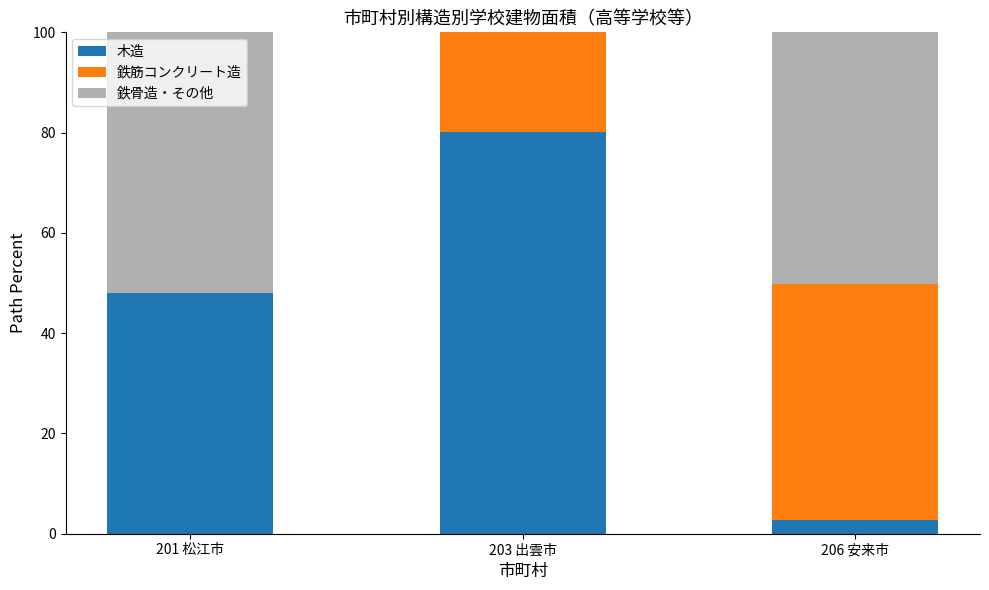

What is the total value across all series at 203 出雲市?

100.0